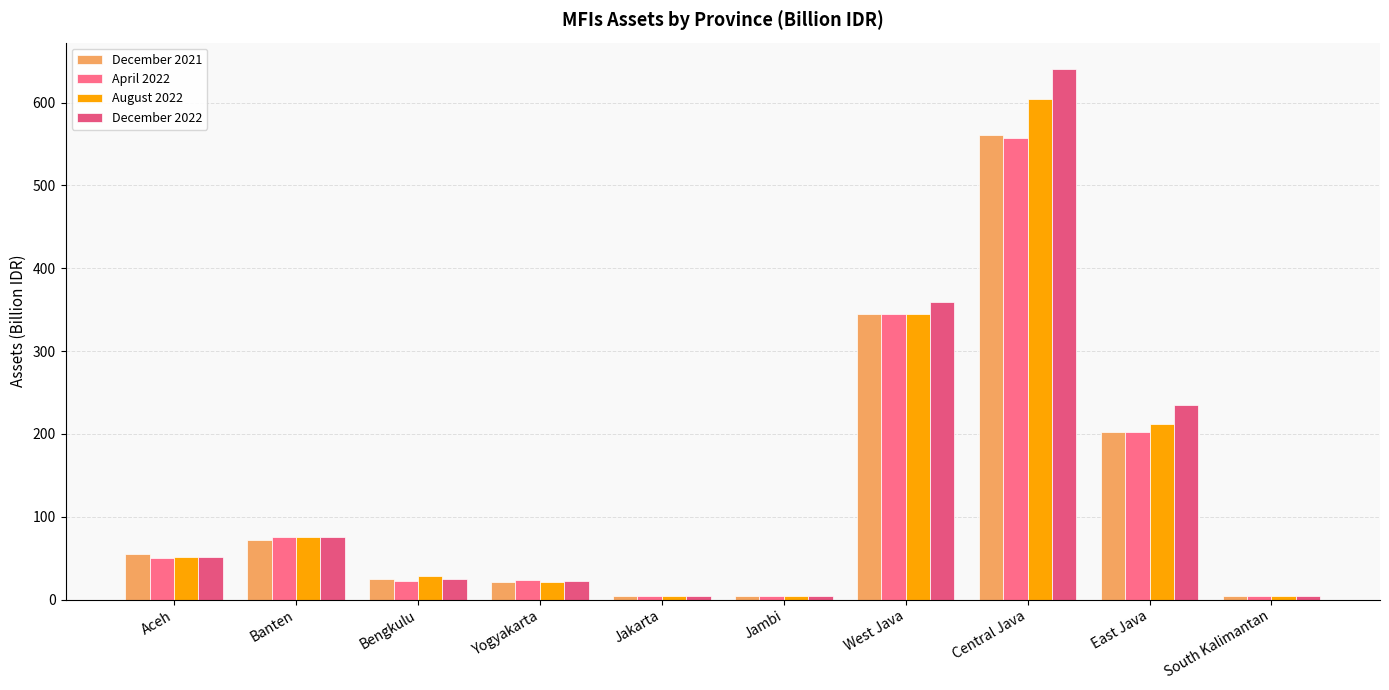

What is the difference between the December 2021 values at West Java and East Java?

143.2